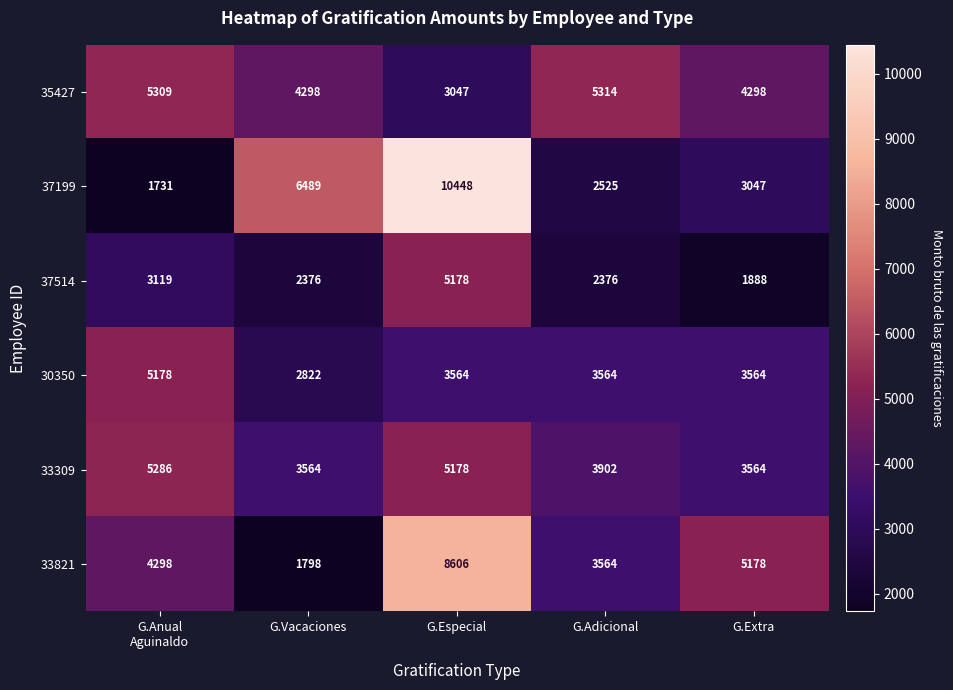

At which label does 33821 reach its peak?

G.Especial